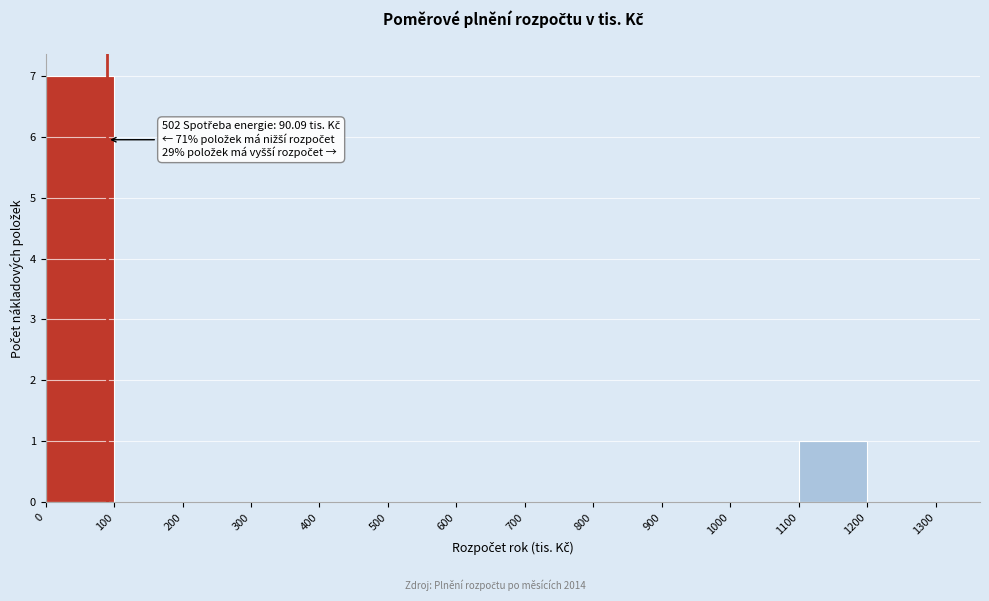

Over which range of the x-axis is the bar tallest?

0 to 100